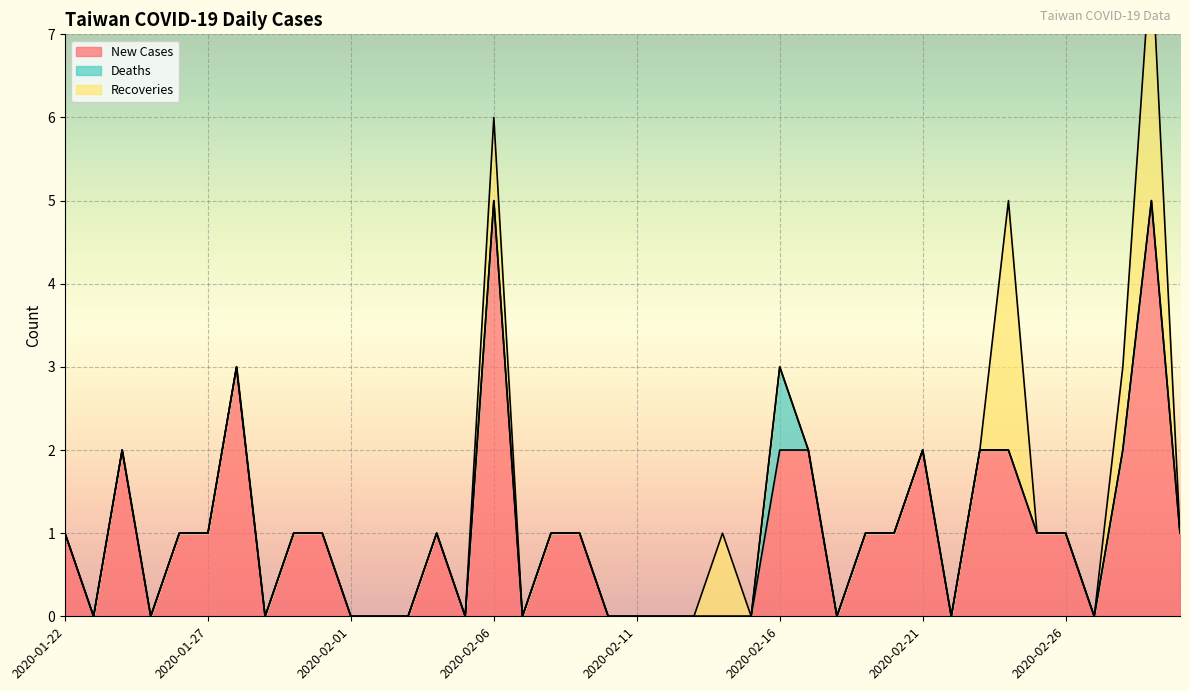

Reading left to right, what are all the values shown in this chart?

New Cases: 2020-01-22=1	2020-01-23=0	2020-01-24=2	2020-01-25=0	2020-01-26=1	2020-01-27=1	2020-01-28=3	2020-01-29=0	2020-01-30=1	2020-01-31=1	2020-02-01=0	2020-02-02=0	2020-02-03=0	2020-02-04=1	2020-02-05=0	2020-02-06=5	2020-02-07=0	2020-02-08=1	2020-02-09=1	2020-02-10=0	2020-02-11=0	2020-02-12=0	2020-02-13=0	2020-02-14=0	2020-02-15=0	2020-02-16=2	2020-02-17=2	2020-02-18=0	2020-02-19=1	2020-02-20=1	2020-02-21=2	2020-02-22=0	2020-02-23=2	2020-02-24=2	2020-02-25=1	2020-02-26=1	2020-02-27=0	2020-02-28=2	2020-02-29=5	2020-03-01=1
Deaths: 2020-01-22=0	2020-01-23=0	2020-01-24=0	2020-01-25=0	2020-01-26=0	2020-01-27=0	2020-01-28=0	2020-01-29=0	2020-01-30=0	2020-01-31=0	2020-02-01=0	2020-02-02=0	2020-02-03=0	2020-02-04=0	2020-02-05=0	2020-02-06=0	2020-02-07=0	2020-02-08=0	2020-02-09=0	2020-02-10=0	2020-02-11=0	2020-02-12=0	2020-02-13=0	2020-02-14=0	2020-02-15=0	2020-02-16=1	2020-02-17=0	2020-02-18=0	2020-02-19=0	2020-02-20=0	2020-02-21=0	2020-02-22=0	2020-02-23=0	2020-02-24=0	2020-02-25=0	2020-02-26=0	2020-02-27=0	2020-02-28=0	2020-02-29=0	2020-03-01=0
Recoveries: 2020-01-22=0	2020-01-23=0	2020-01-24=0	2020-01-25=0	2020-01-26=0	2020-01-27=0	2020-01-28=0	2020-01-29=0	2020-01-30=0	2020-01-31=0	2020-02-01=0	2020-02-02=0	2020-02-03=0	2020-02-04=0	2020-02-05=0	2020-02-06=1	2020-02-07=0	2020-02-08=0	2020-02-09=0	2020-02-10=0	2020-02-11=0	2020-02-12=0	2020-02-13=0	2020-02-14=1	2020-02-15=0	2020-02-16=0	2020-02-17=0	2020-02-18=0	2020-02-19=0	2020-02-20=0	2020-02-21=0	2020-02-22=0	2020-02-23=0	2020-02-24=3	2020-02-25=0	2020-02-26=0	2020-02-27=0	2020-02-28=1	2020-02-29=3	2020-03-01=0